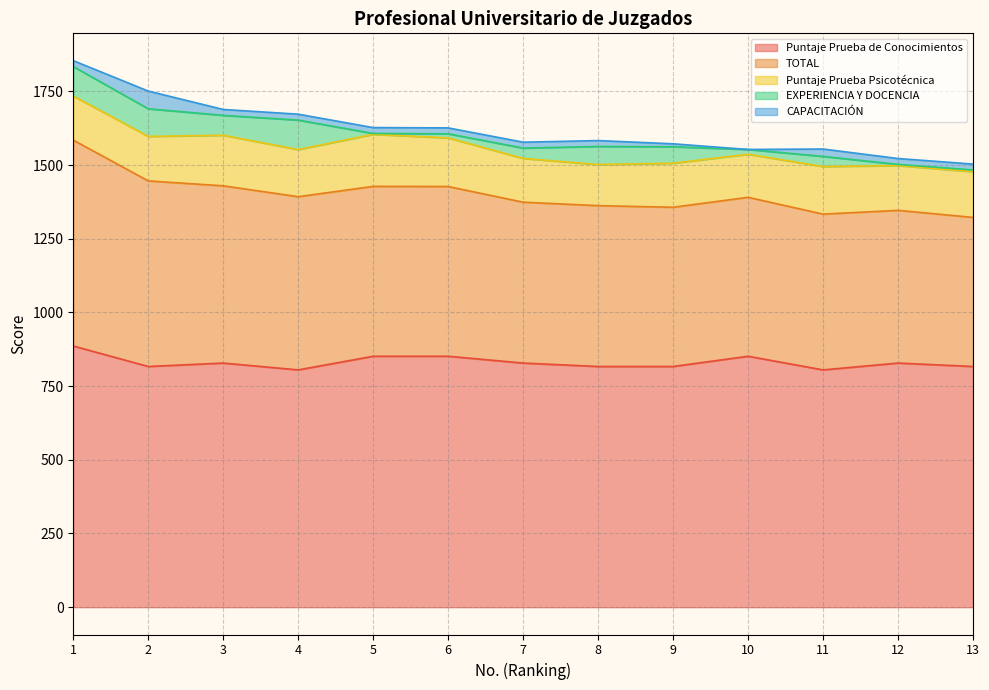

How many values in the CAPACITACIÓN series are below 20?

2